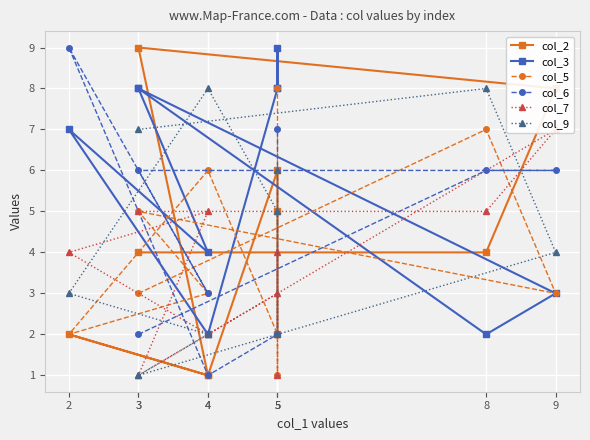

Between 9 and 5, which is larger?

9